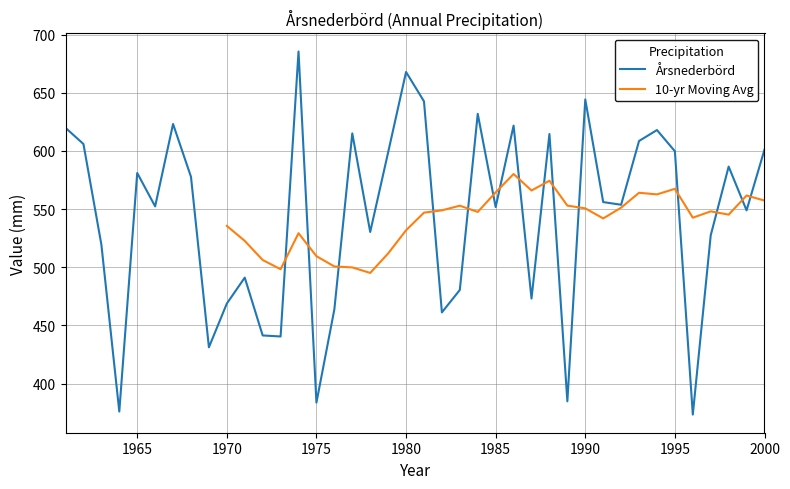

True or false: there are more than 1 points higher than both neighbors.

True